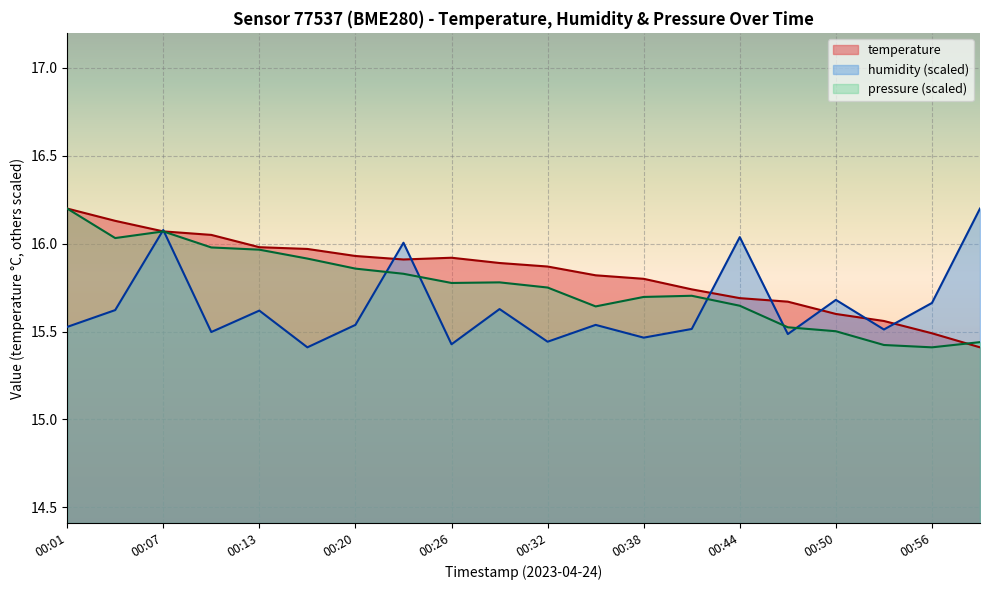

How many times do humidity and temperature cross each other?

9